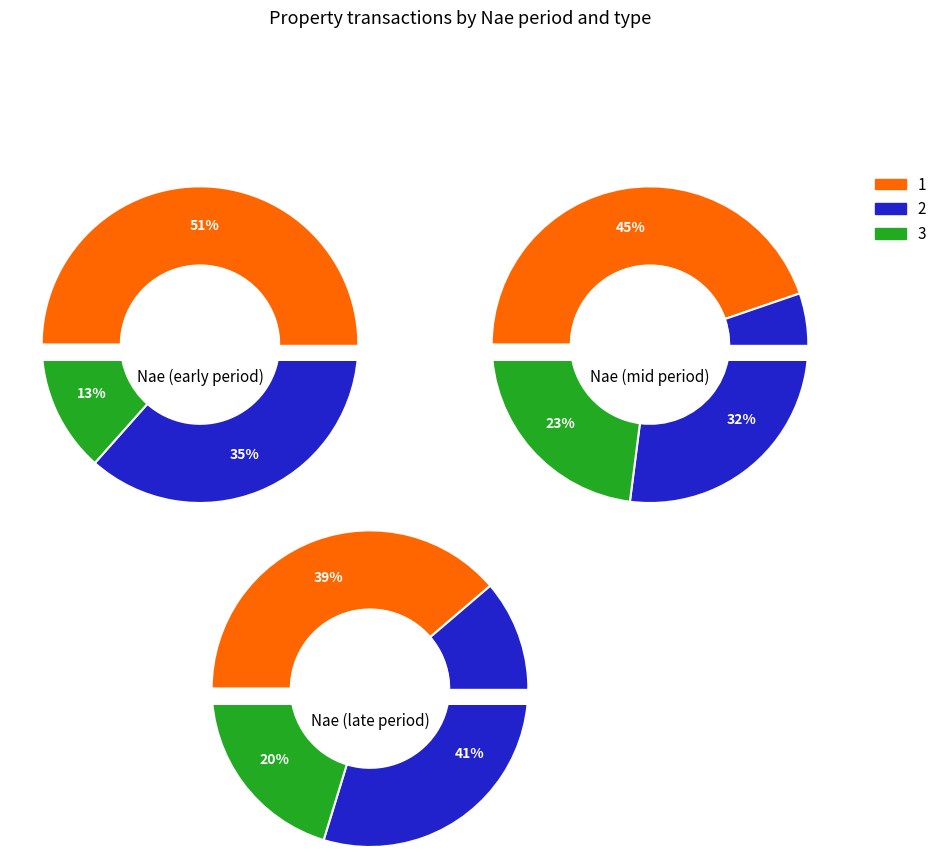

Which slice is the smallest?

5